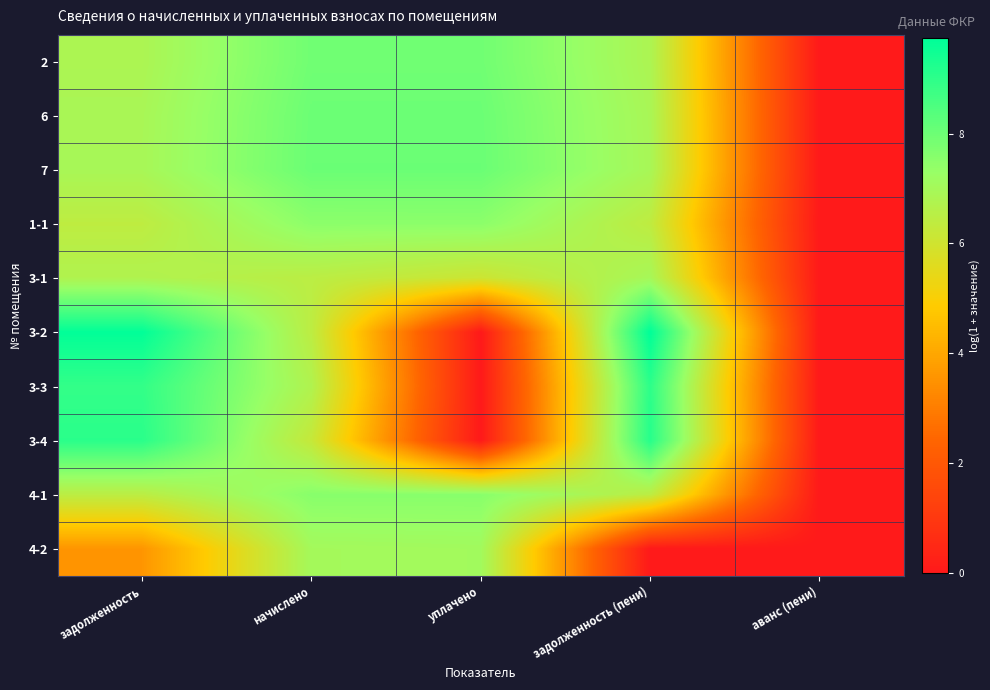

At how many categories does at least one series exceed 2?

4